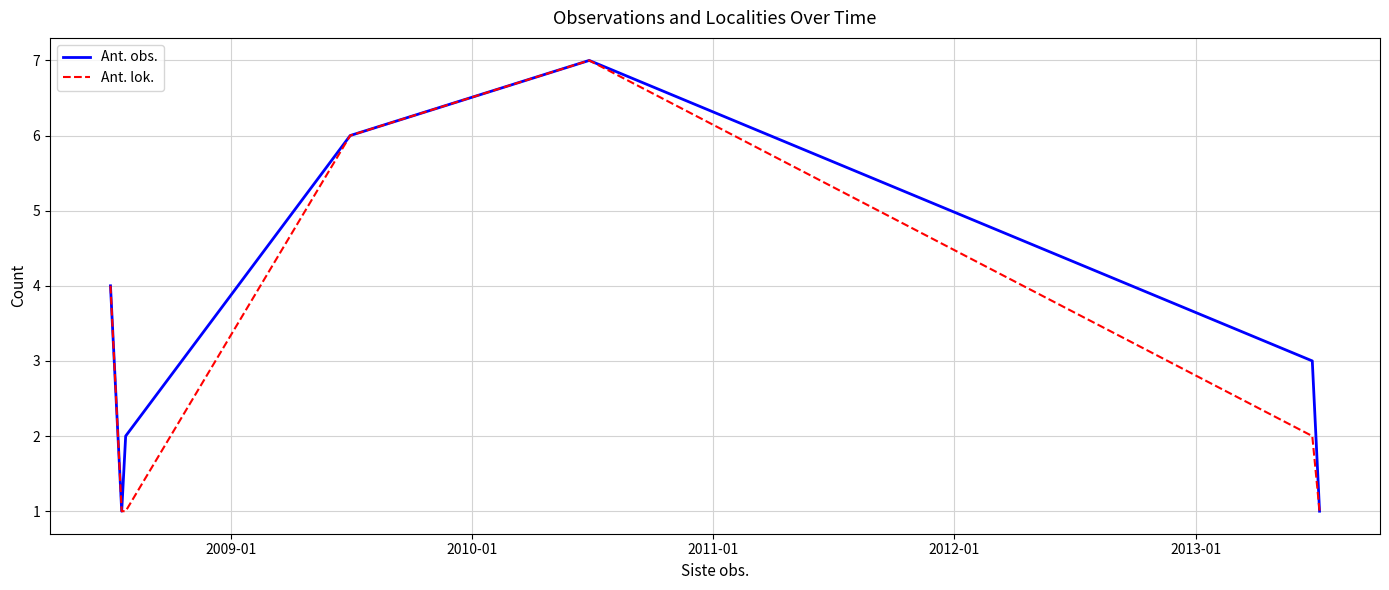

What is the maximum value for Ant. lok.?

7